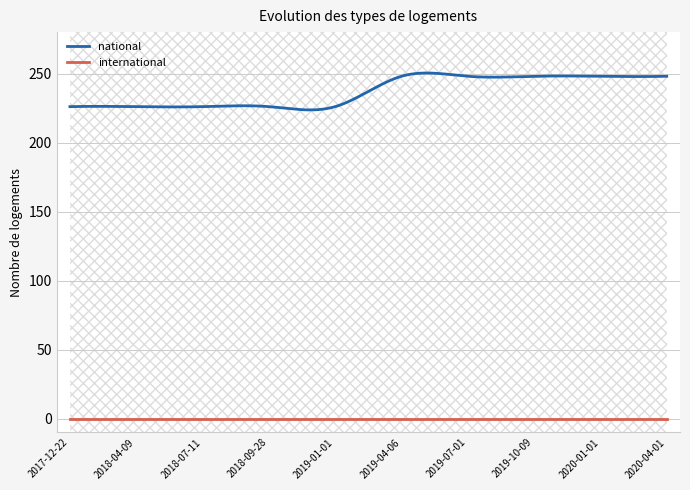

Rank the series by their average value, from highest to lowest.

national, international